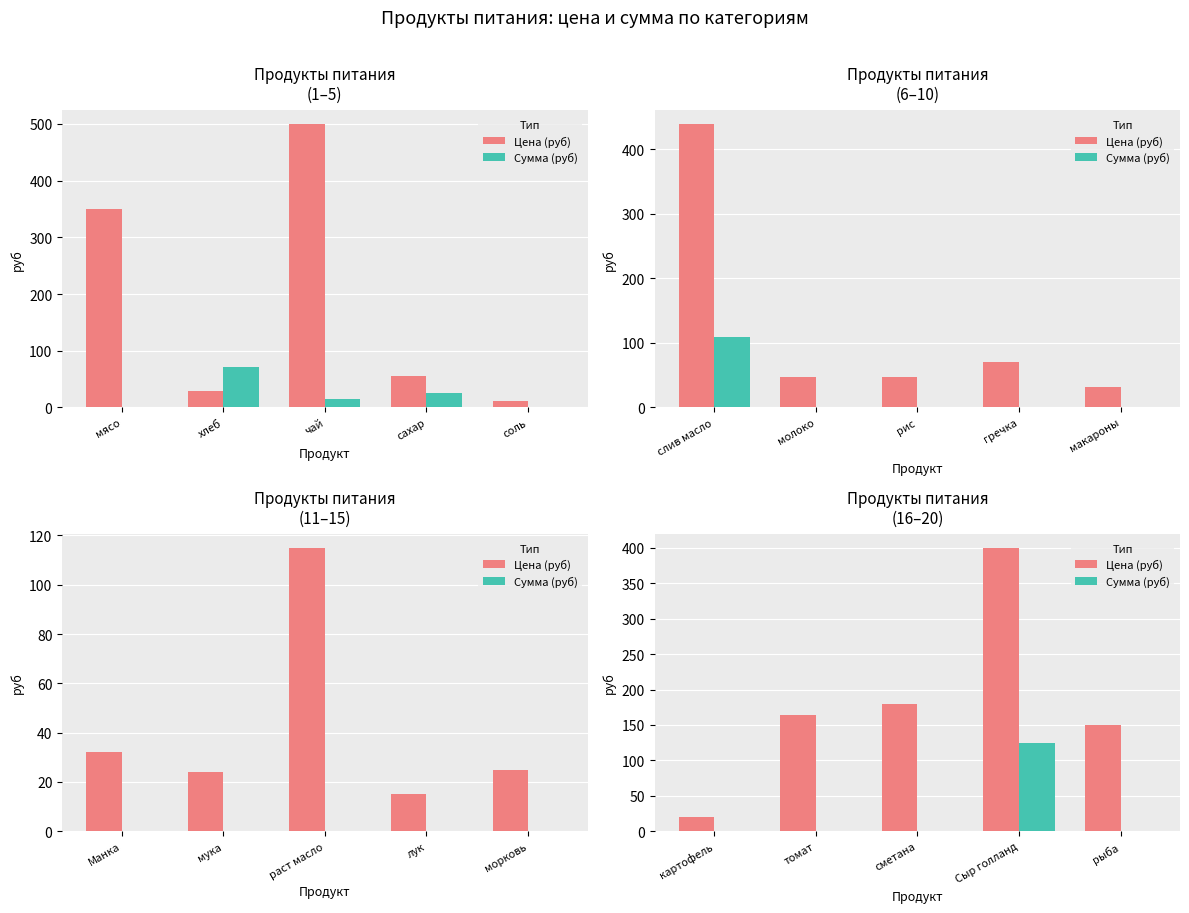

Which series has the largest total across all categories?

Цена (руб)